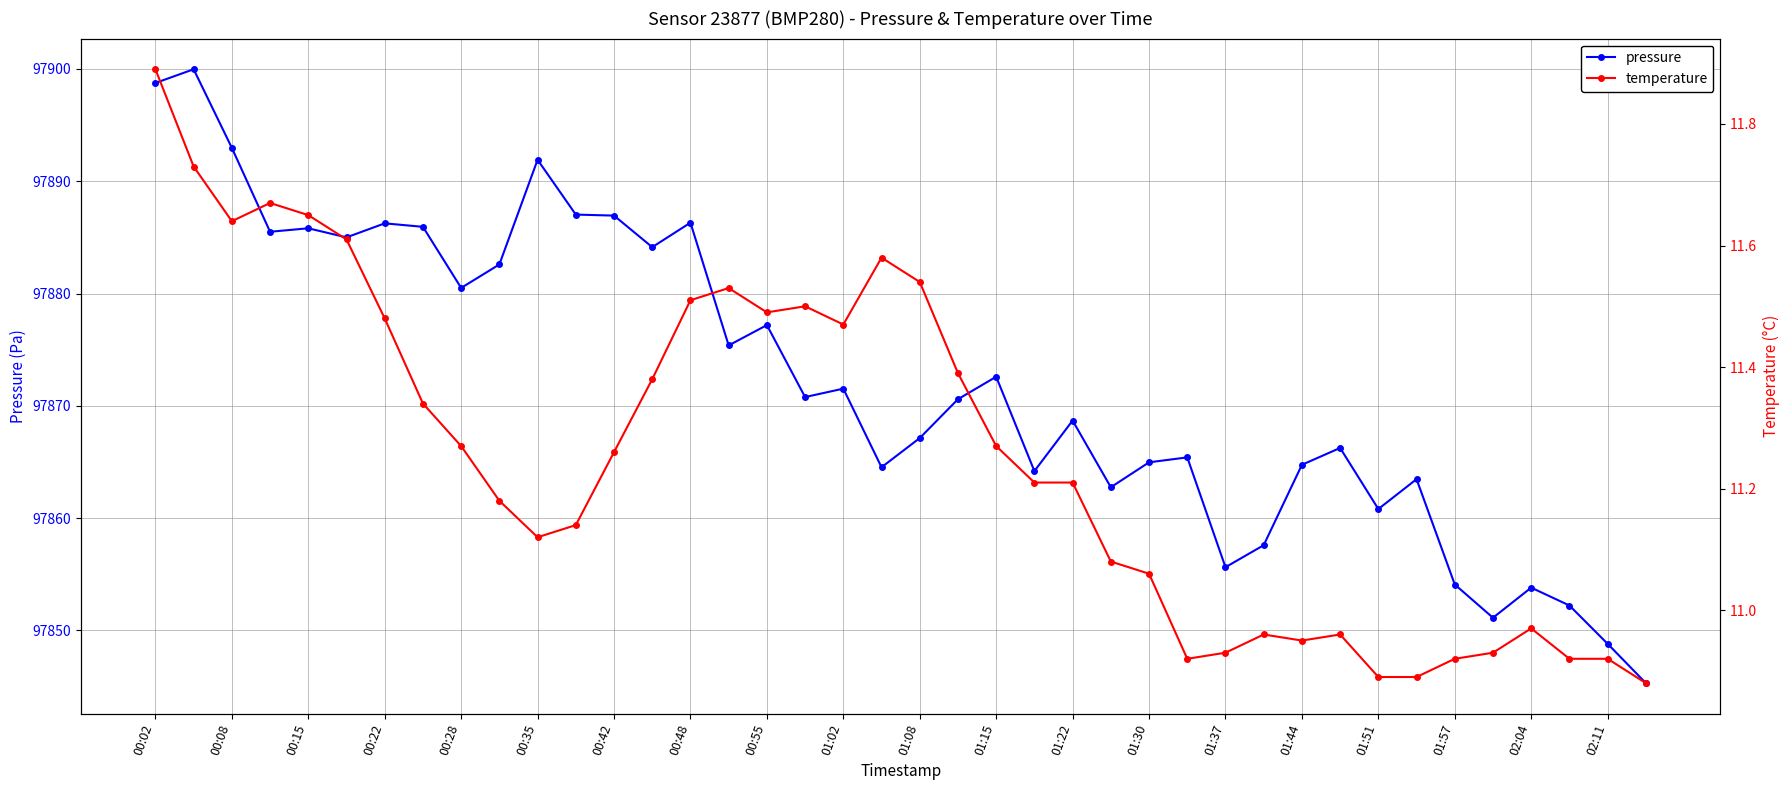

Where does the temperature series first go above 11?

00:02